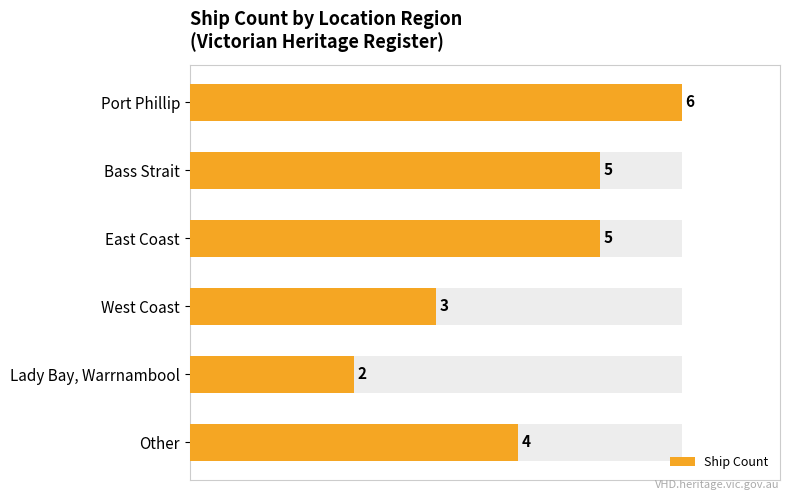

The chart shows a value of 1 at West Coast. True or false?

False